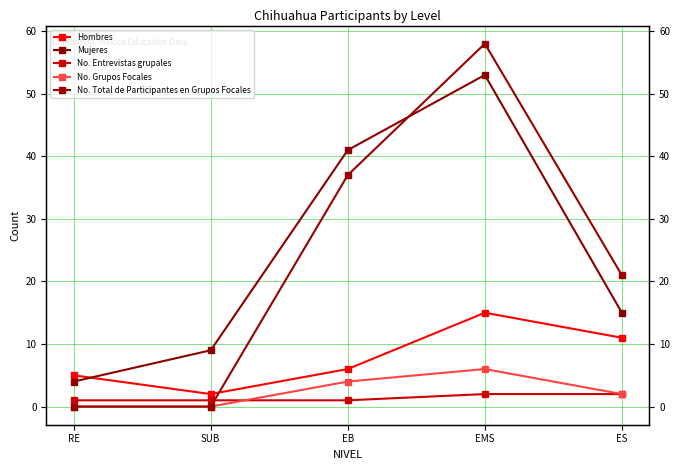

What are all the series names shown in the legend?

Hombres, Mujeres, No. Entrevistas grupales, No. Grupos Focales, No. Total de Participantes en Grupos Focales